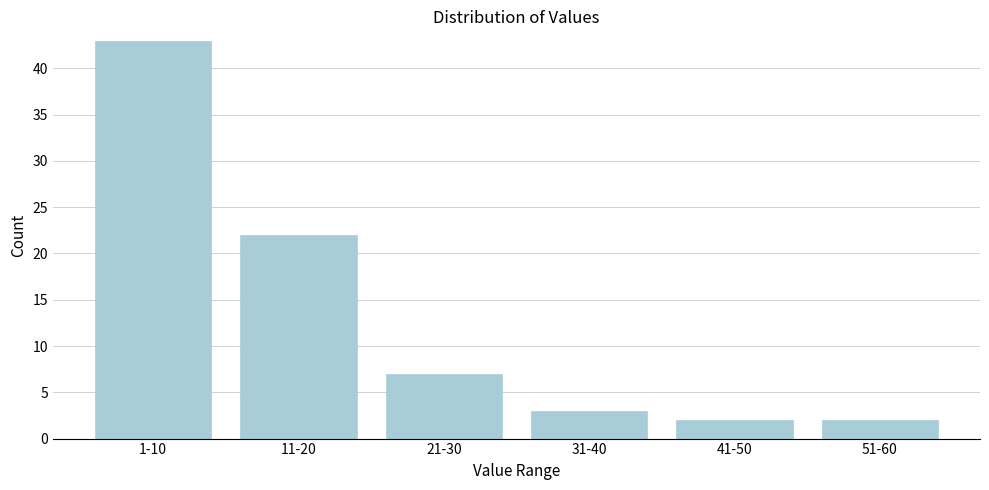

Reading right to left, list all the values displayed in this chart.

51-60=2	41-50=2	31-40=3	21-30=7	11-20=22	1-10=43